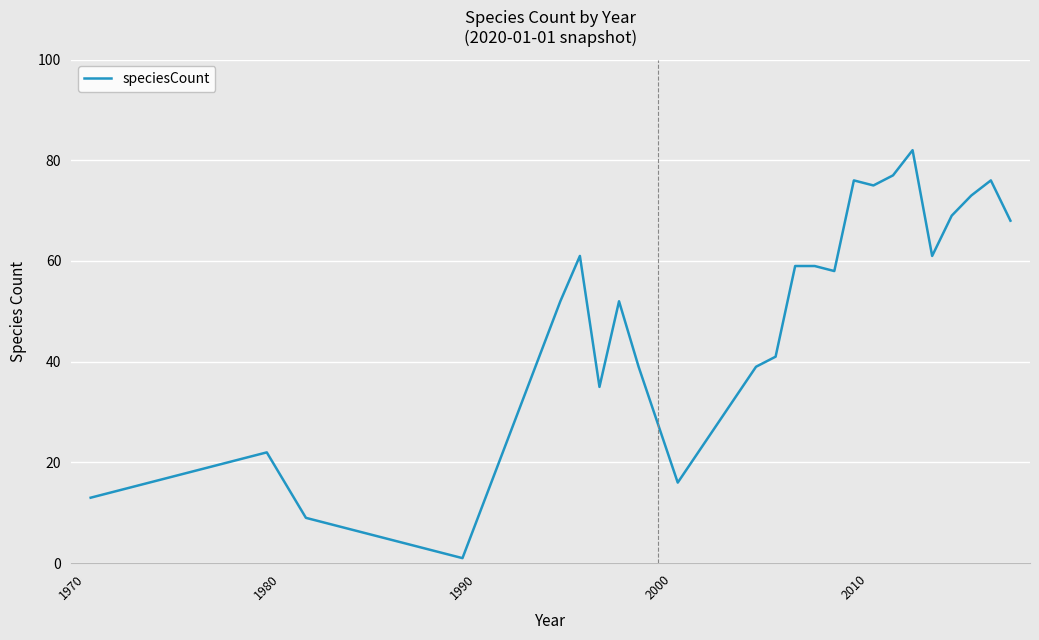

Reading right to left, what are all the values shown in this chart?

68	76	73	69	61	82	77	75	76	58	59	59	41	39	16	39	52	35	61	52	1	9	22	13